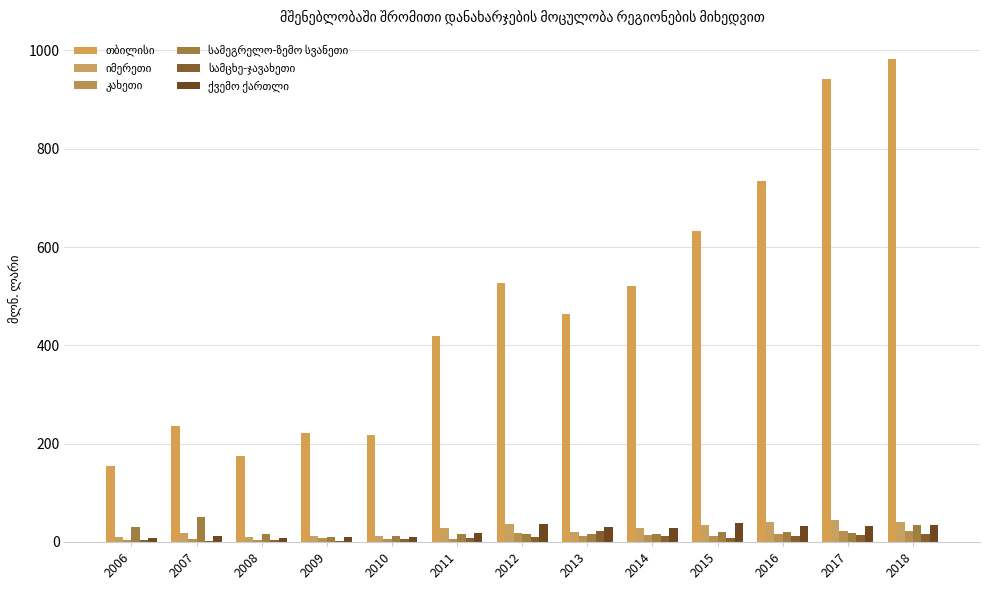

What value does the სამცხე-ჯავახეთი series have at 2013?

23.0